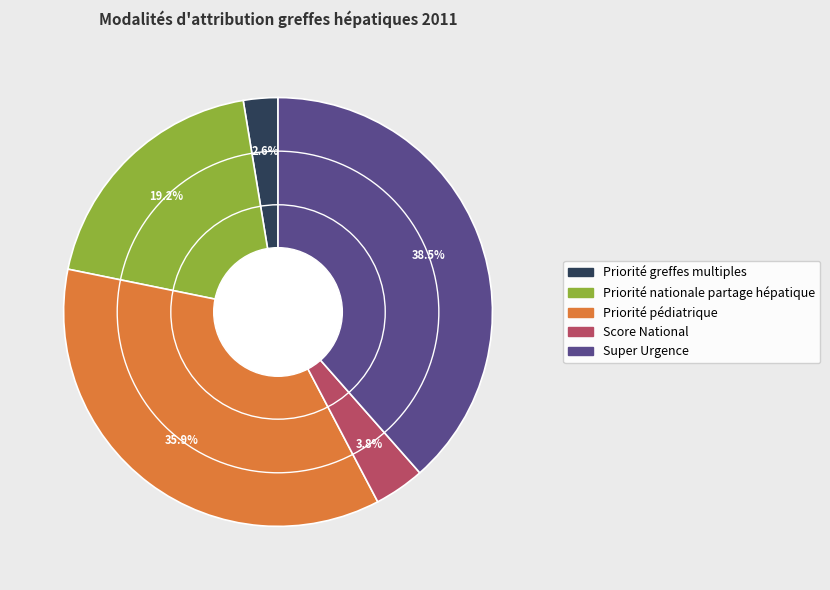

Is there a majority slice in this chart?

No